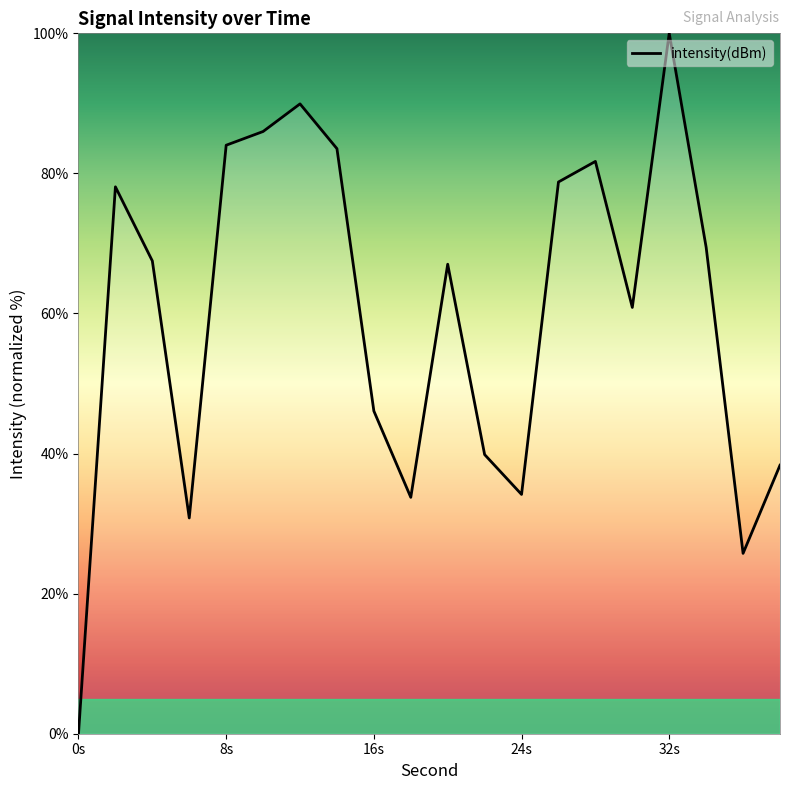

What is the difference between the maximum and minimum values?

100.0